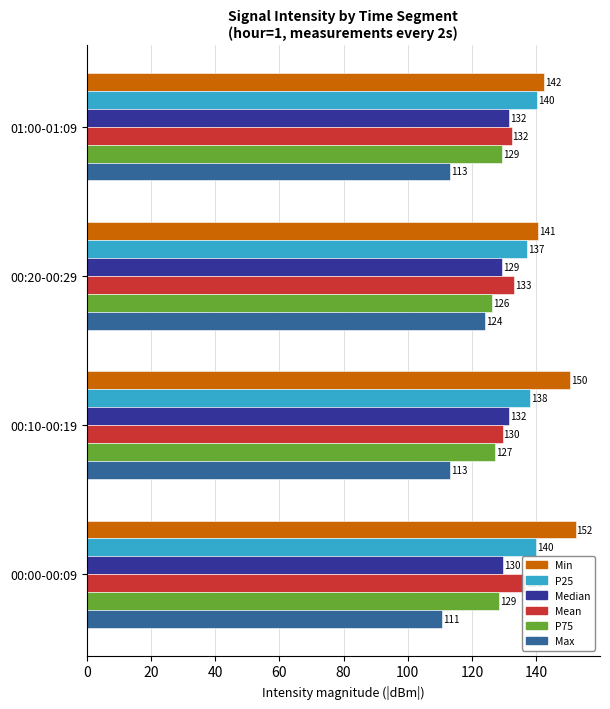

How many groups of bars are there?

4